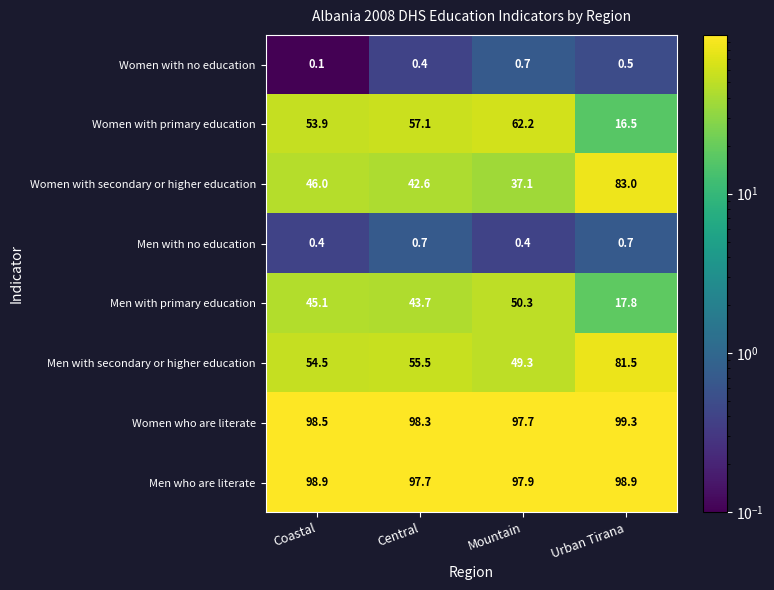

What is the spread (max minus min) of values at Urban Tirana?

98.8